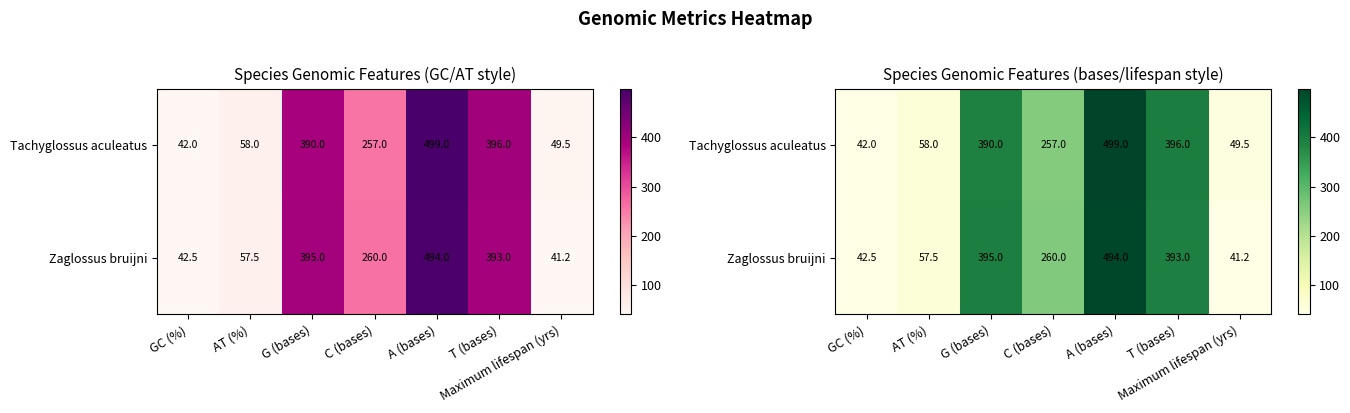

How many distinct data groups are displayed?

2